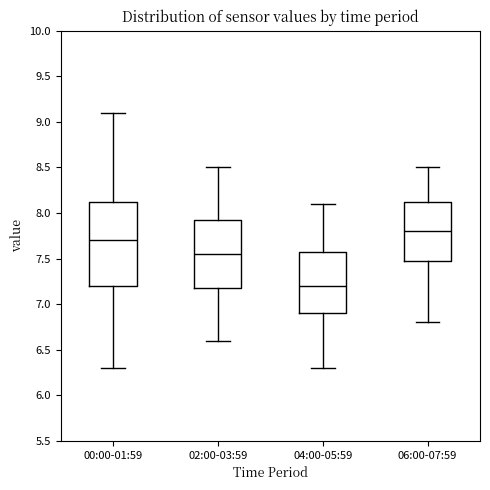

Comparing the boxes themselves (not the whiskers), which one is the tallest?

00:00-01:59